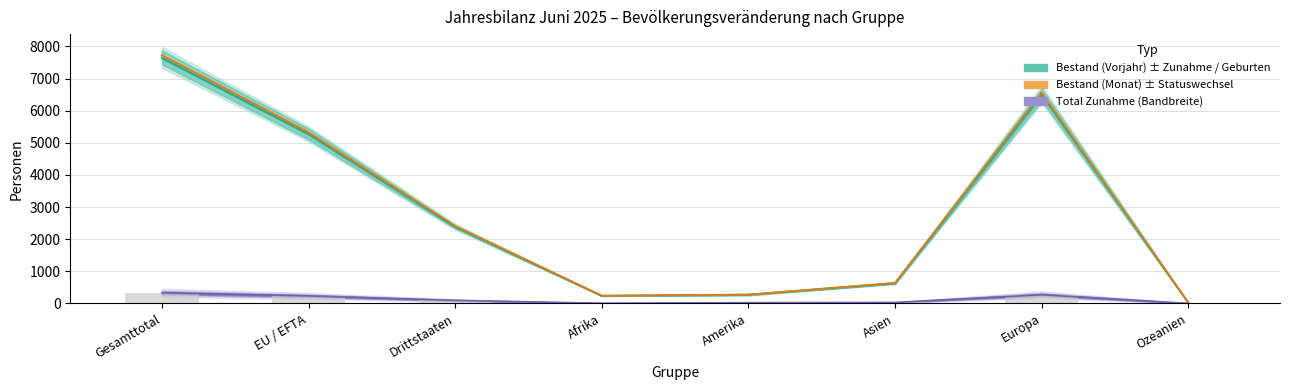

The value of Total Zunahme at Afrika is 9. True or false?

False